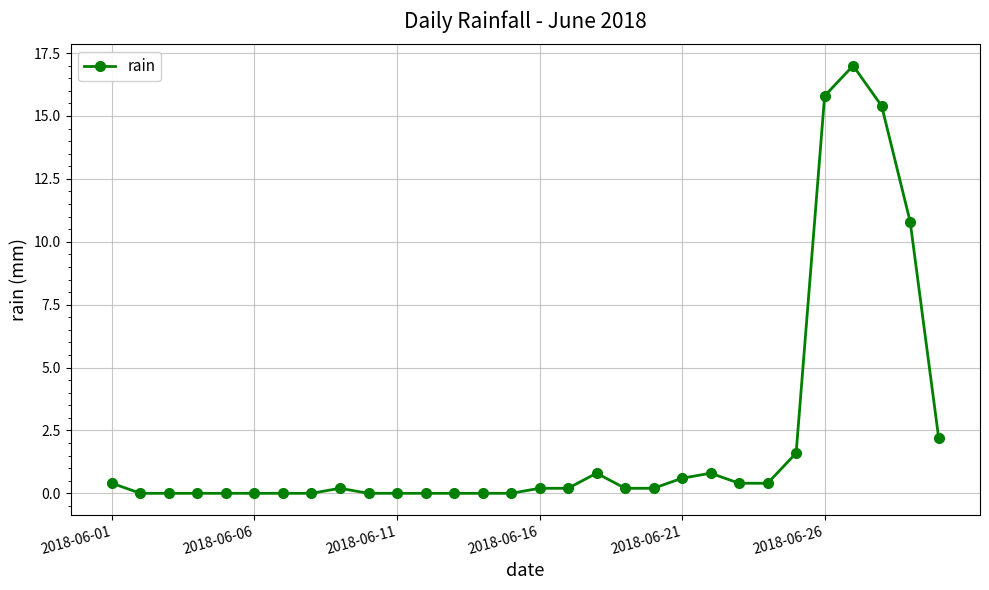

What is the average value?

2.2